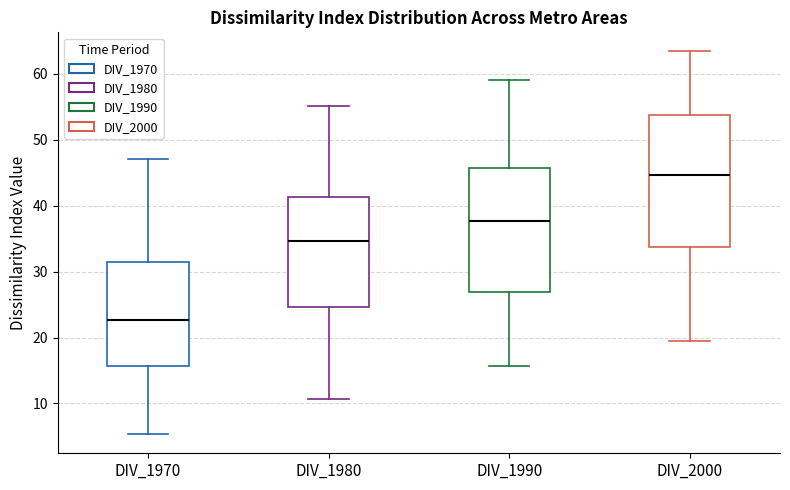

Reading left to right, read every box against the y-axis: the position of its median line, the range the box covers, and the ends of its whiskers. The values are not printed on the chart, so give them approximately, as read against the axis.

DIV_1970: median 23, box 16 to 31, whiskers 5 to 47
DIV_1980: median 35, box 25 to 41, whiskers 11 to 55
DIV_1990: median 38, box 27 to 46, whiskers 16 to 59
DIV_2000: median 45, box 34 to 54, whiskers 19 to 63